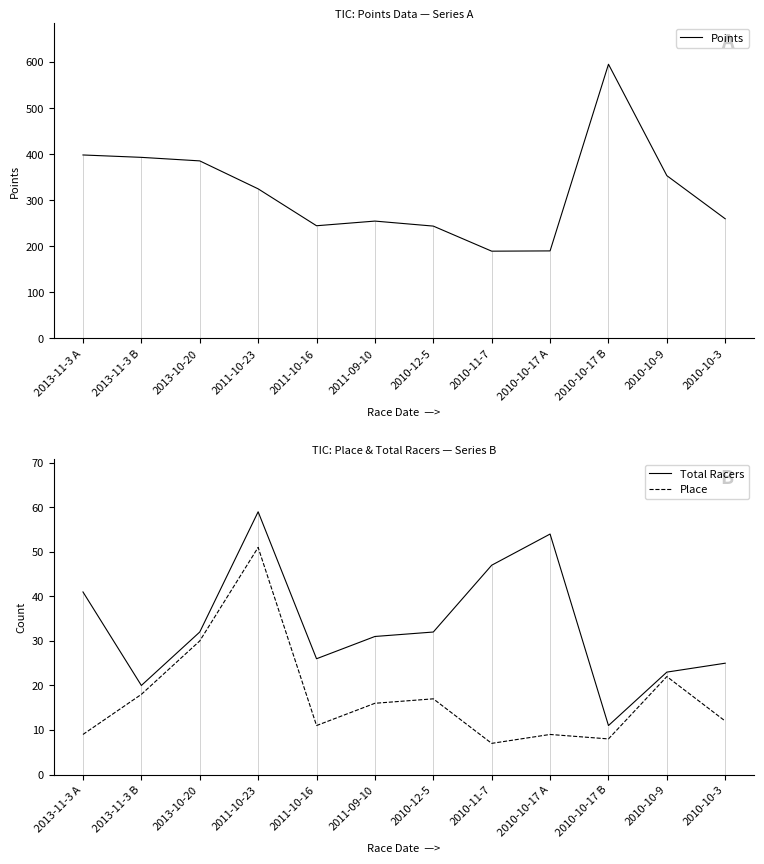

Reading left to right, what are all the values shown in this chart?

Points: 2013-11-3 A=398.2	2013-11-3 B=393.0	2013-10-20=385.3	2011-10-23=324.7	2011-10-16=244.6	2011-09-10=254.7	2010-12-5=243.8	2010-11-7=189.4	2010-10-17 A=190.0	2010-10-17 B=595.1	2010-10-9=353.3	2010-10-3=259.6
Total Racers: 2013-11-3 A=41.0	2013-11-3 B=20.0	2013-10-20=32.0	2011-10-23=59.0	2011-10-16=26.0	2011-09-10=31.0	2010-12-5=32.0	2010-11-7=47.0	2010-10-17 A=54.0	2010-10-17 B=11.0	2010-10-9=23.0	2010-10-3=25.0
Place: 2013-11-3 A=9.0	2013-11-3 B=18.0	2013-10-20=30.0	2011-10-23=51.0	2011-10-16=11.0	2011-09-10=16.0	2010-12-5=17.0	2010-11-7=7.0	2010-10-17 A=9.0	2010-10-17 B=8.0	2010-10-9=22.0	2010-10-3=12.0